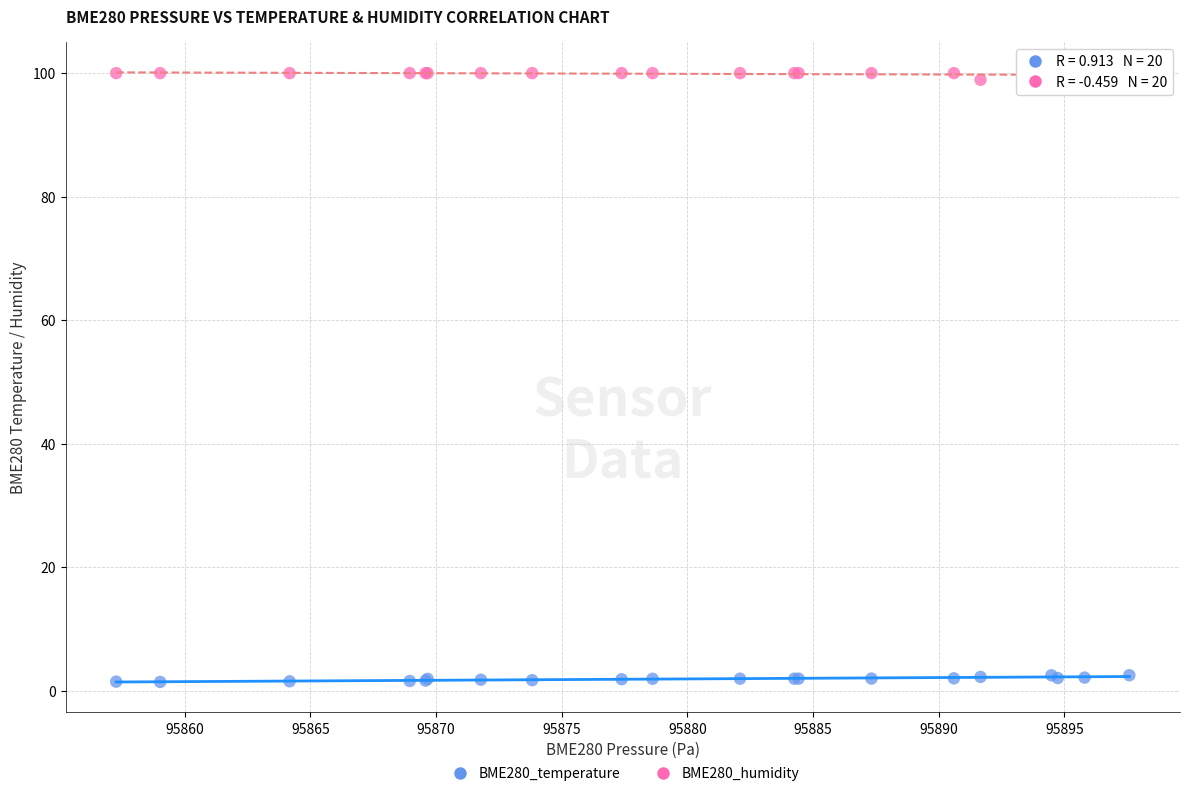

What are all the series names shown in the legend?

BME280_temperature, BME280_humidity